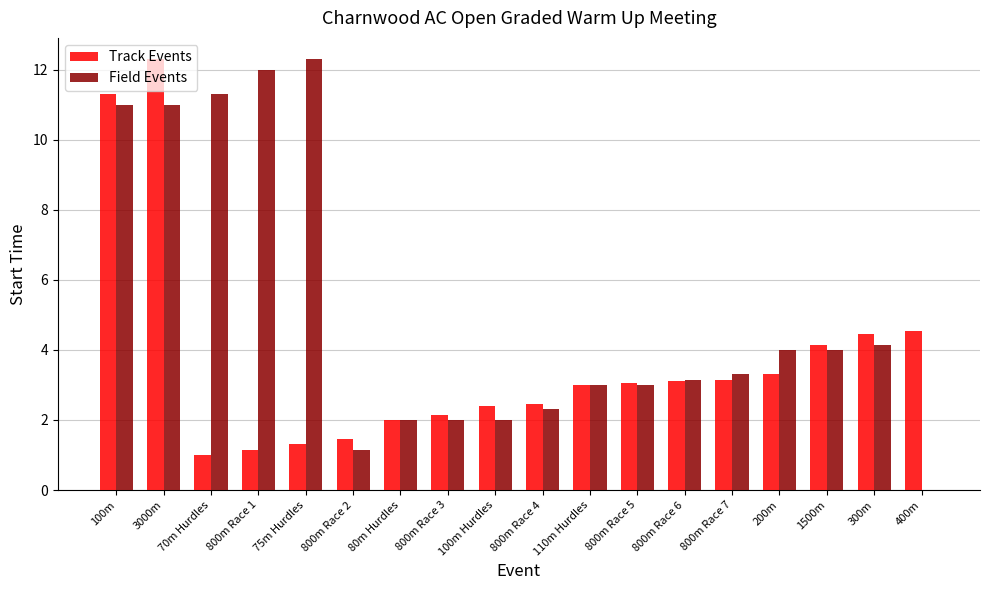

Is it true that Field Events equals 2.0 at 80m Hurdles?

True